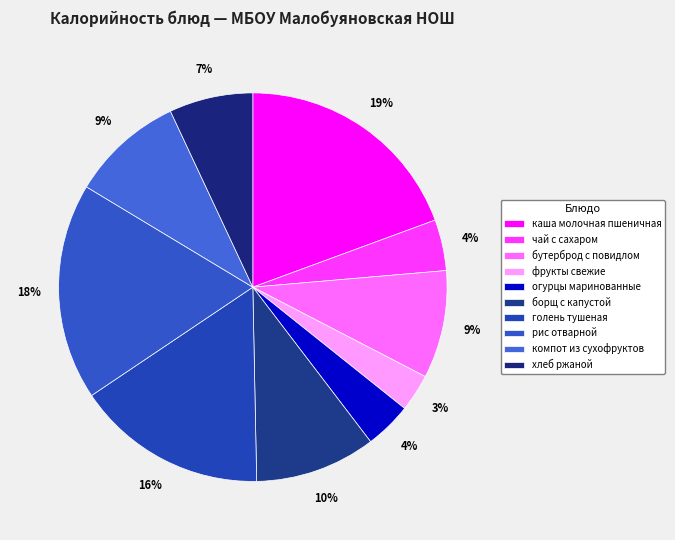

Which has a higher value, борщ с капустой or каша молочная пшеничная?

каша молочная пшеничная